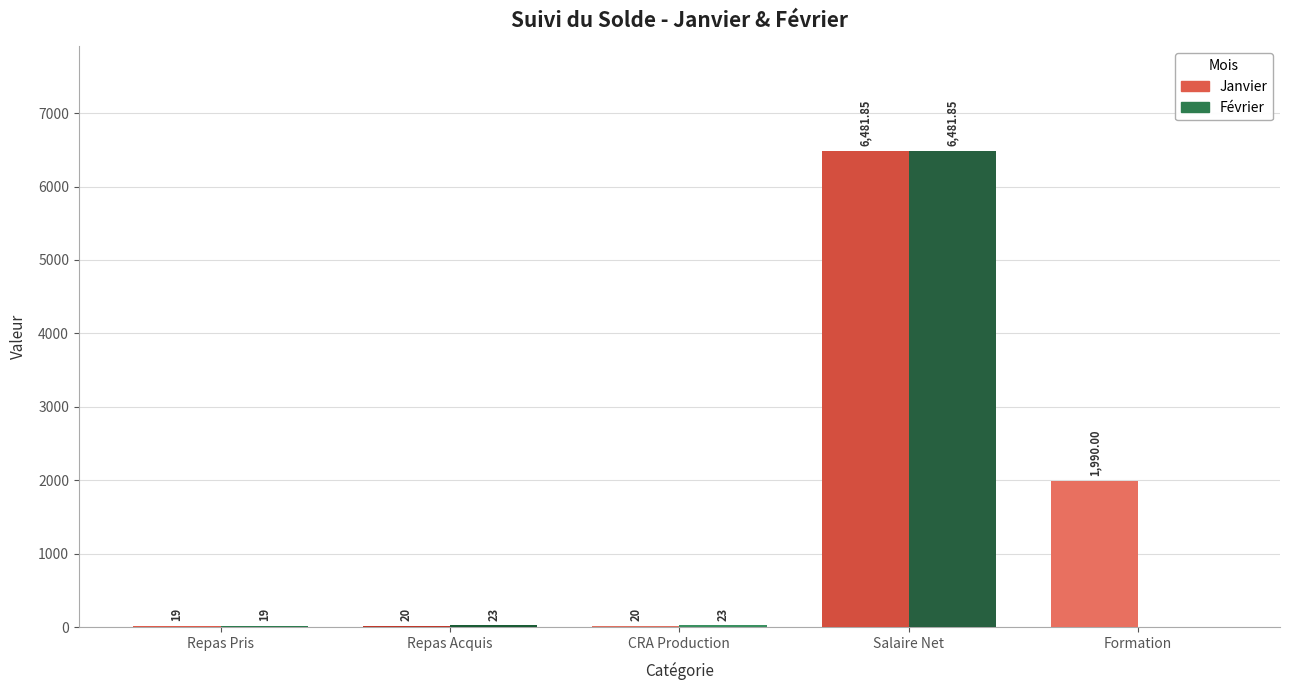

Is it true that Février equals 6481.9 at Salaire Net?

True